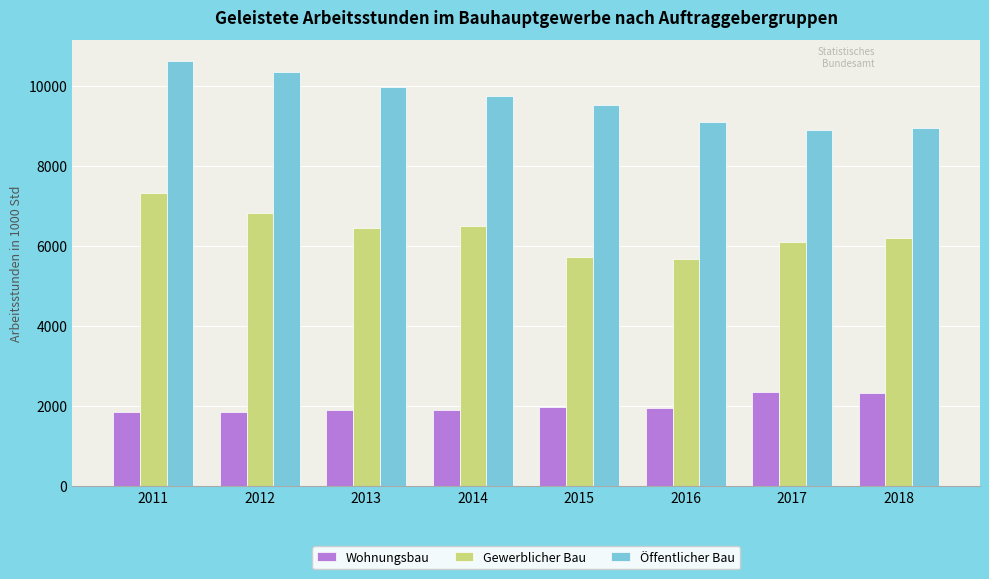

How many groups of bars are there?

8